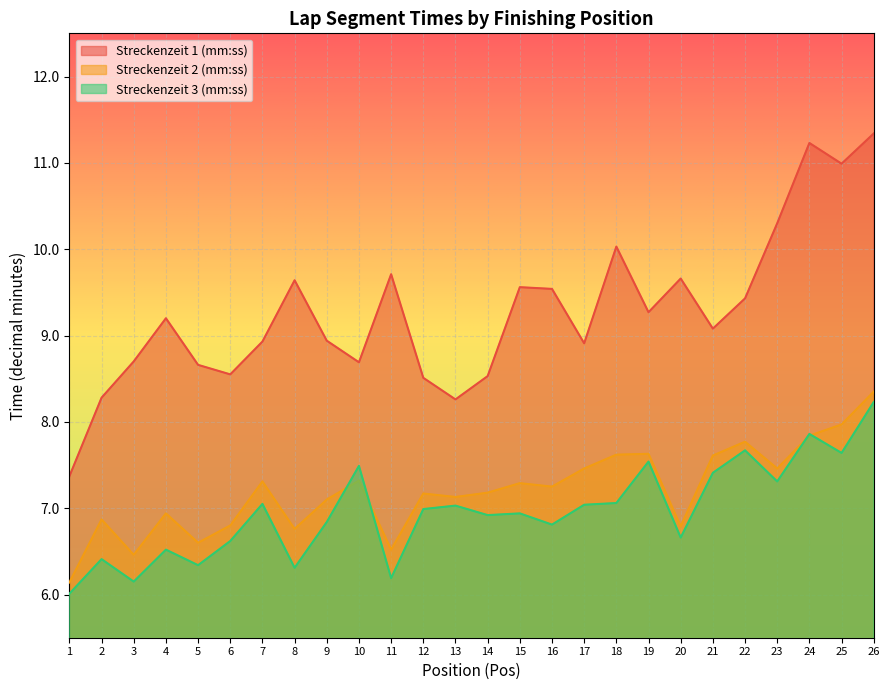

What is the difference between the second highest and second lowest values in the Streckenzeit 1 (mm:ss) series?

3.0